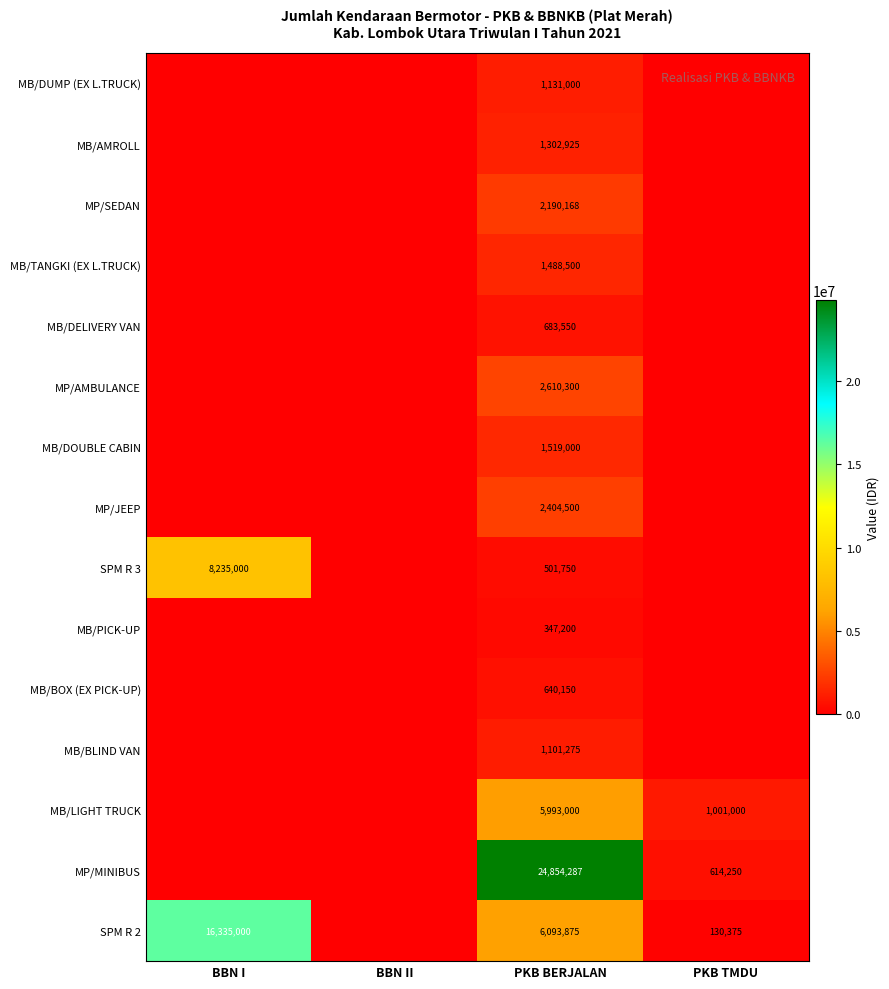

Is it true that MP/AMBULANCE equals 2610300 at PKB BERJALAN?

True